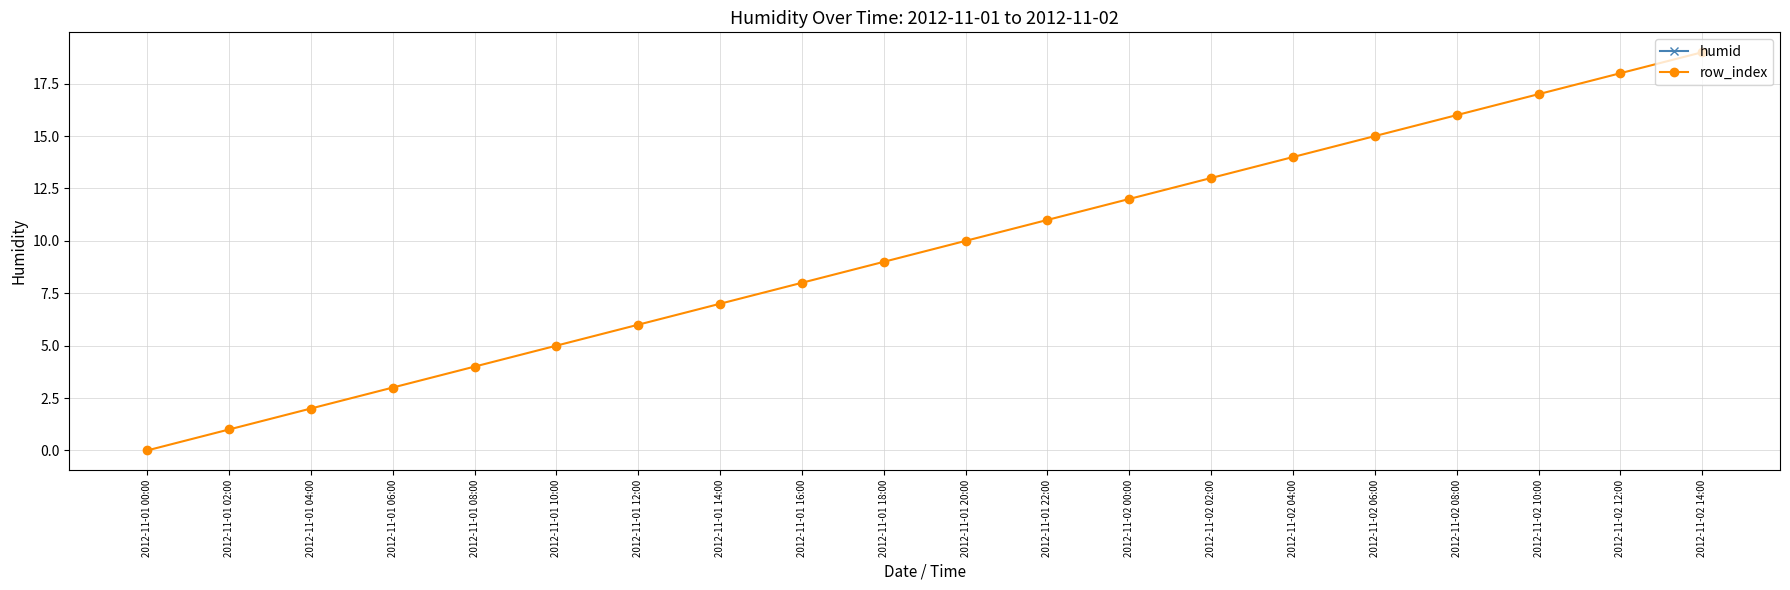

What are all the series names shown in the legend?

humid, row_index